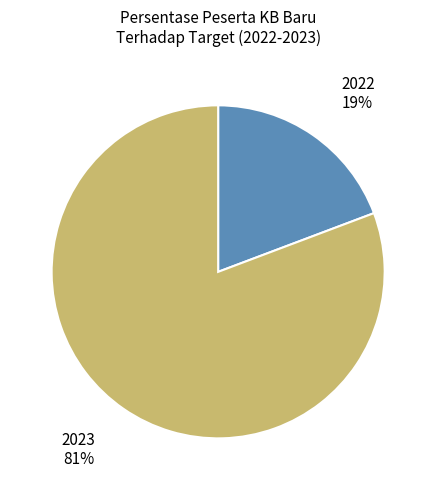

Is there a majority slice in this chart?

Yes